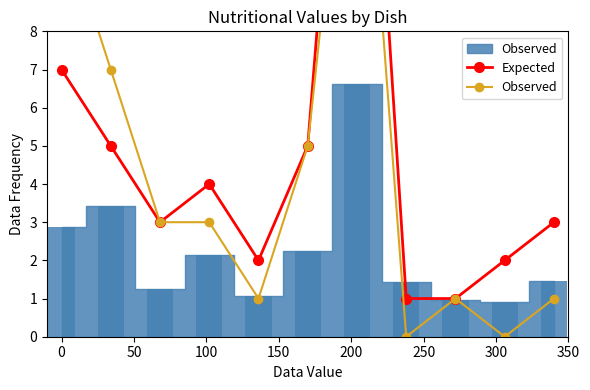

What is the difference between the Expected values at 50 and 150?

1